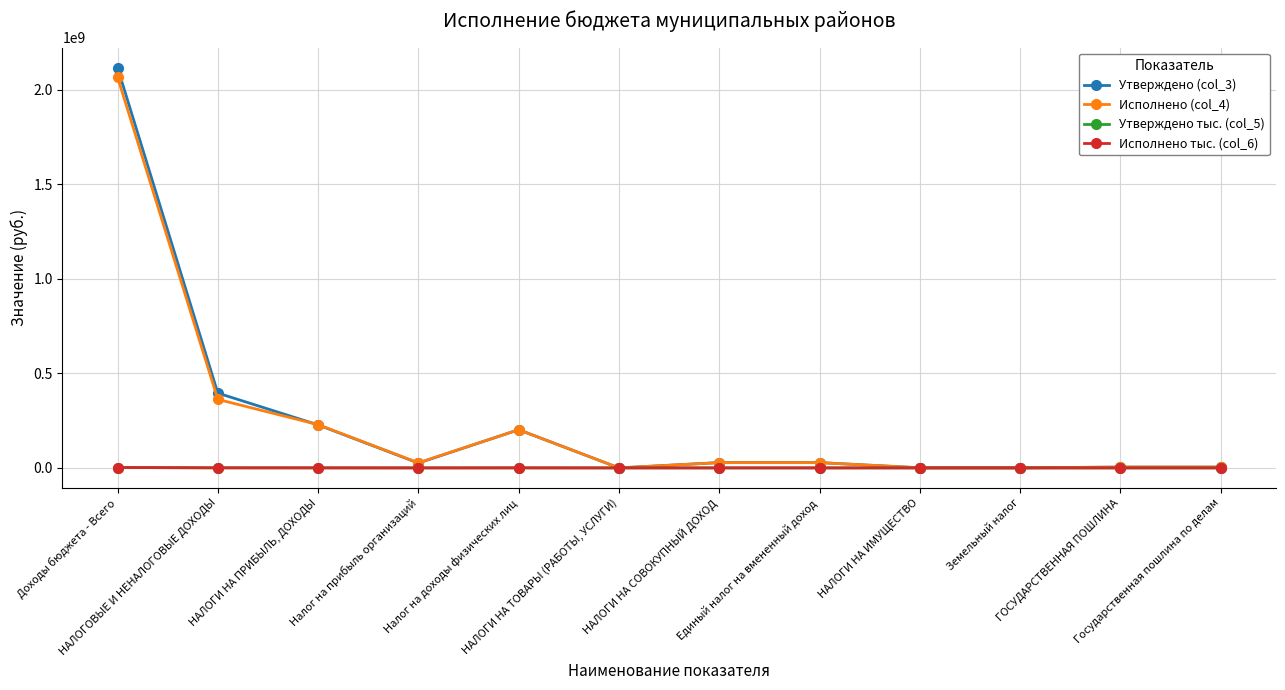

What is the greatest value displayed?

2116114650.5